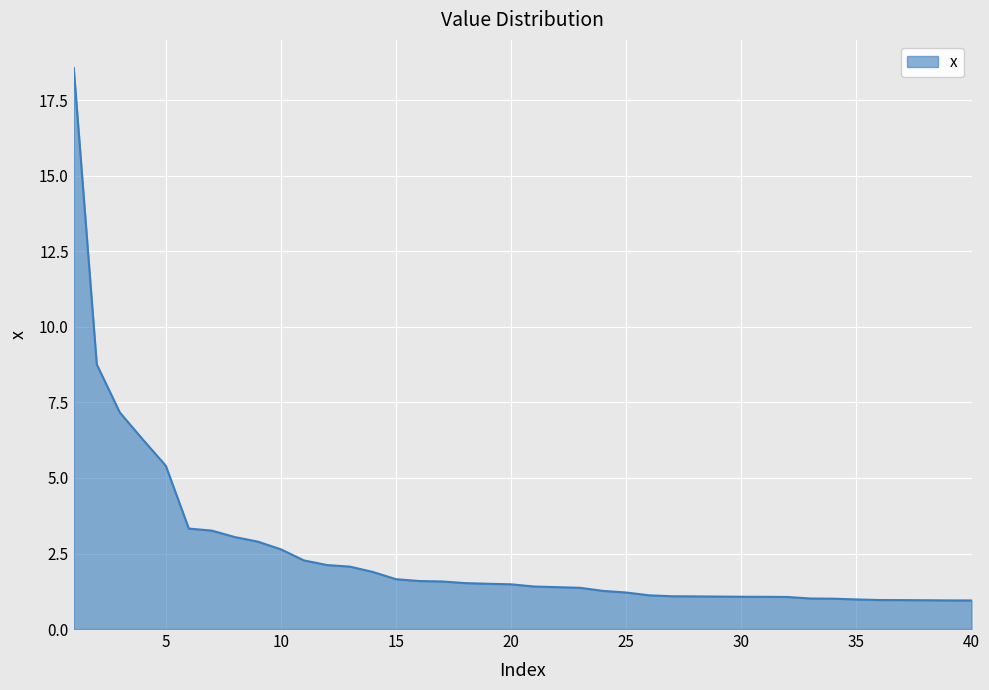

What is the minimum value shown in the chart?

0.9